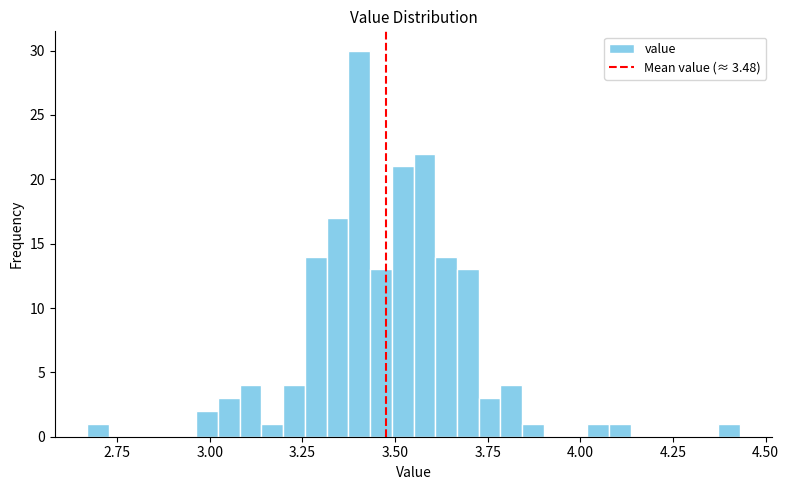

Around what value on the x-axis is the tallest bar? Give the approximate position of its centre, as read against the axis.

3.40